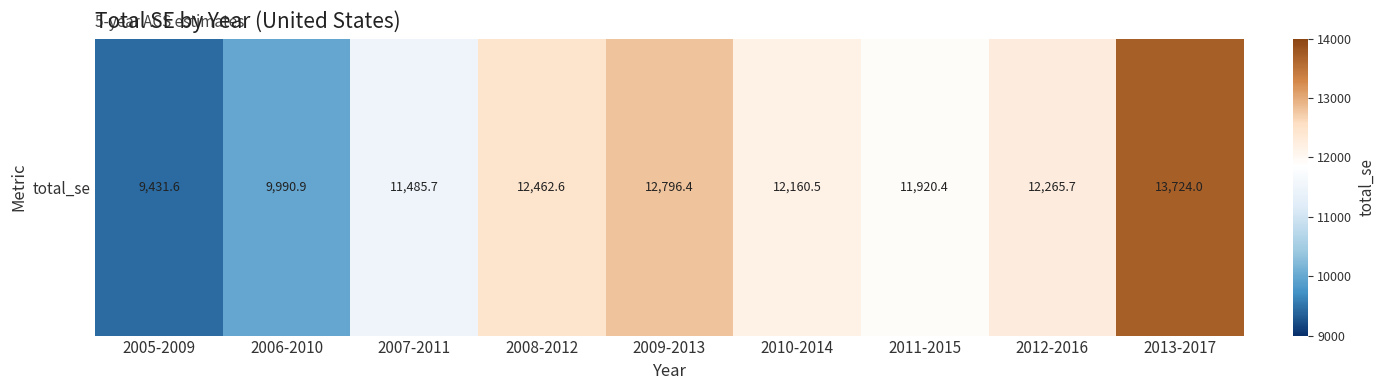

What is the minimum value shown in the chart?

9431.6